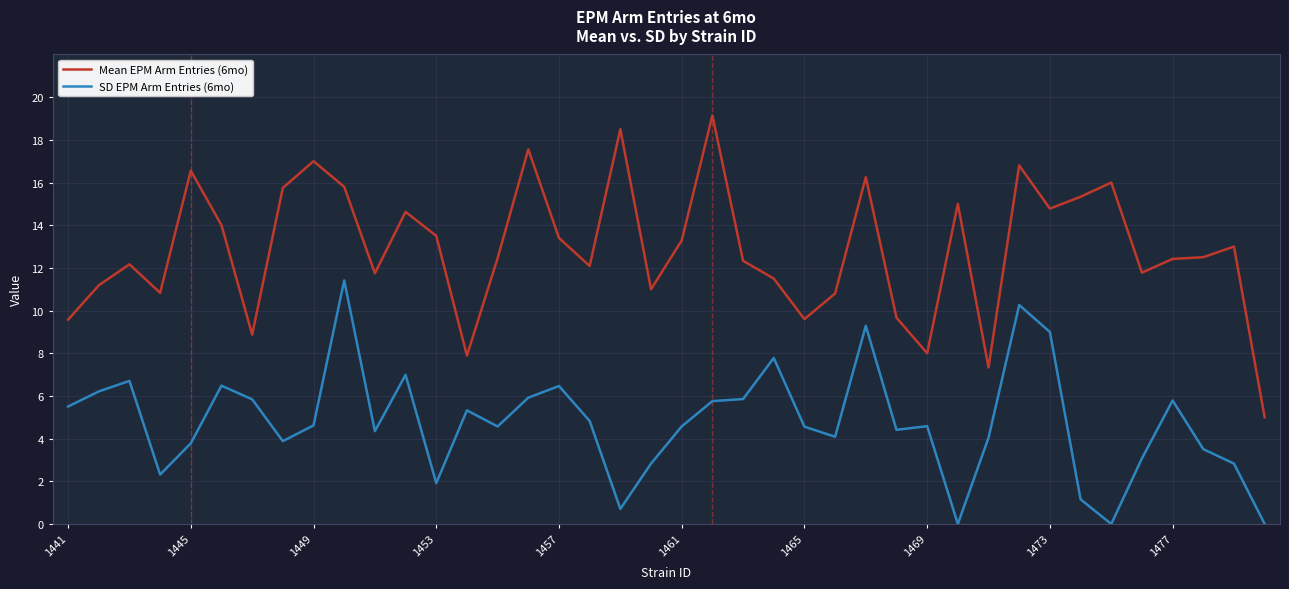

Which series has the widest spread of values?

Mean EPM Arm Entries (6mo)